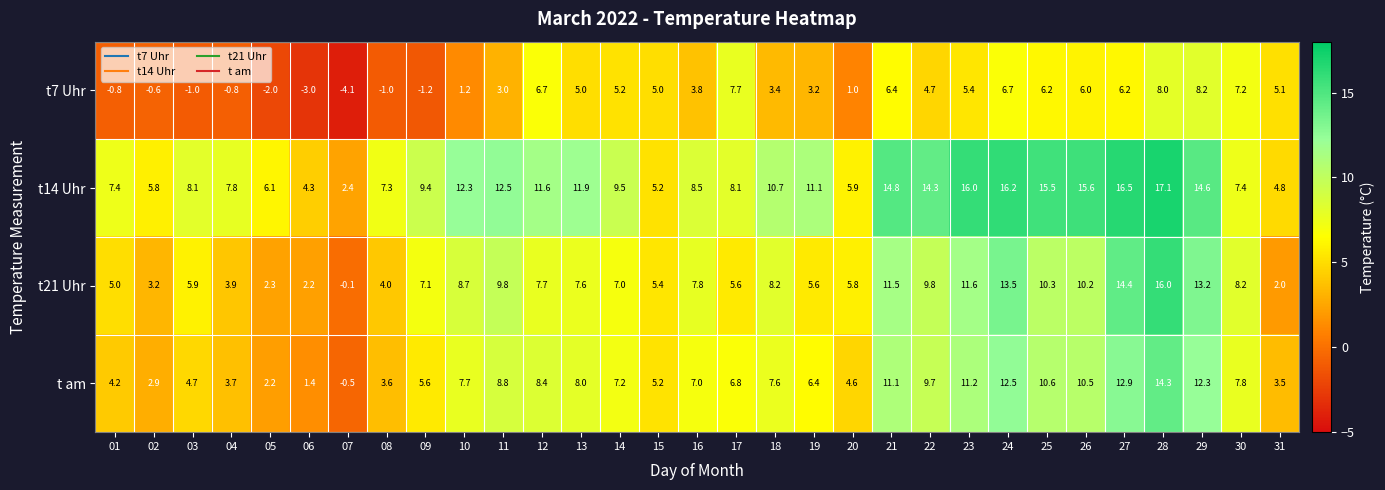

Read the t14 Uhr value at 26.

15.6